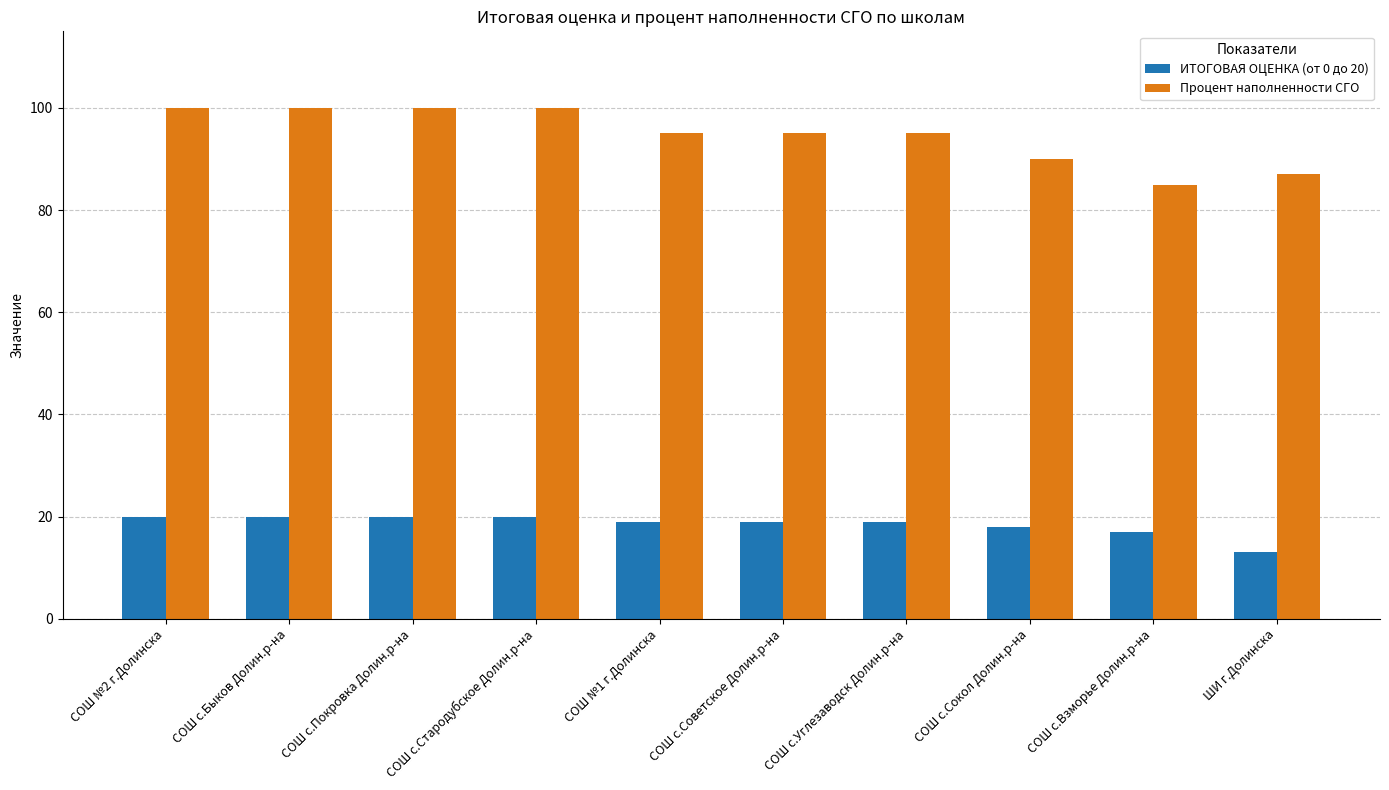

What is the label of the 2nd bar from the right?

СОШ с.Взморье Долин.р-на